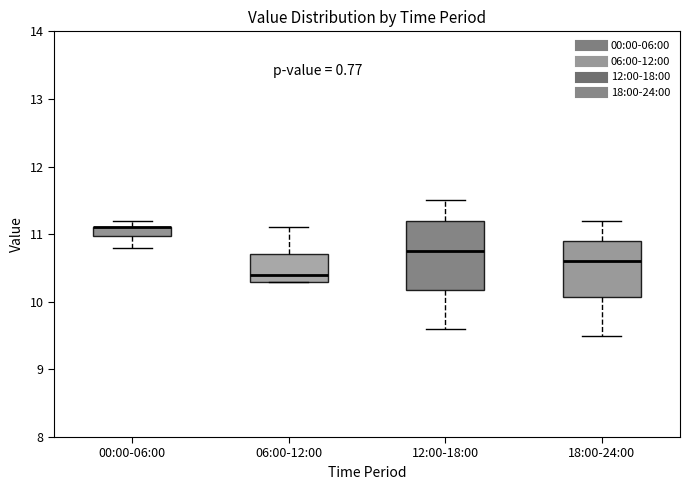

Where does the lower whisker of the box for 12:00-18:00 end on the y-axis? The values are not printed on the chart, so give them approximately, as read against the axis.

9.6